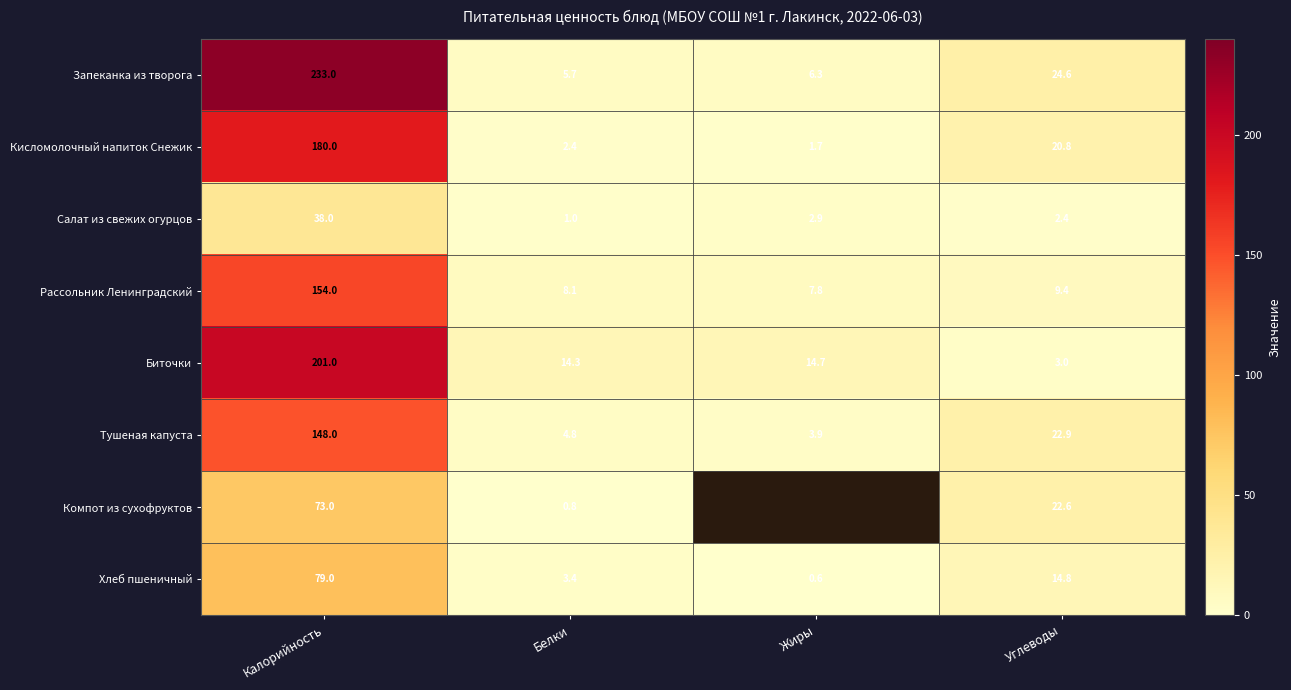

Is the value of Хлеб пшеничный at Белки greater than the value of Салат из свежих огурцов at Белки?

Yes